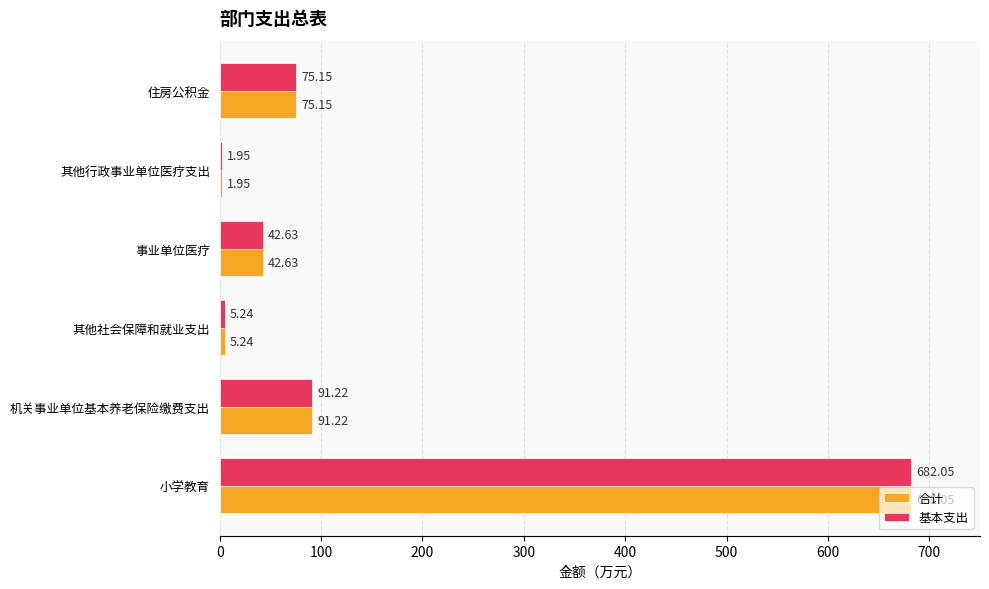

What is the sum of all 基本支出 values?

898.2